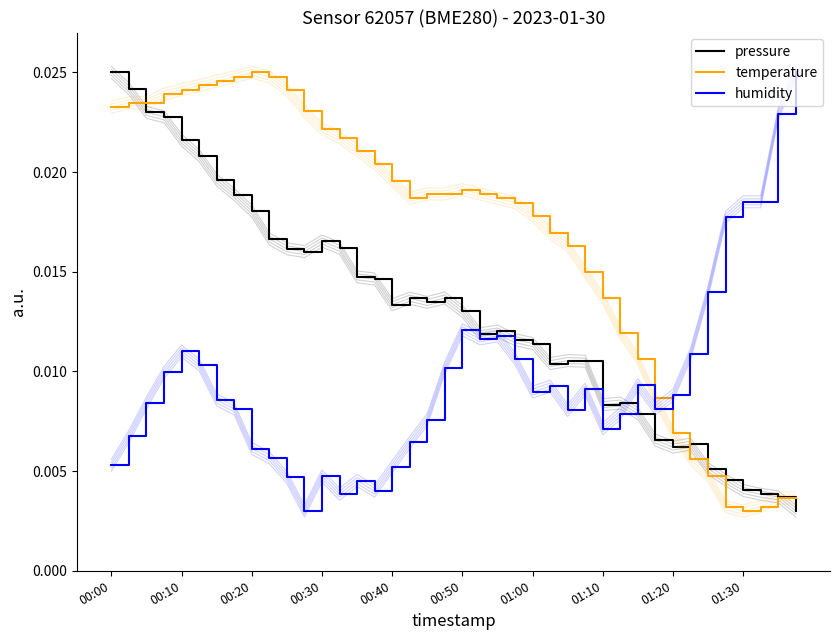

Which series has the widest spread of values?

pressure